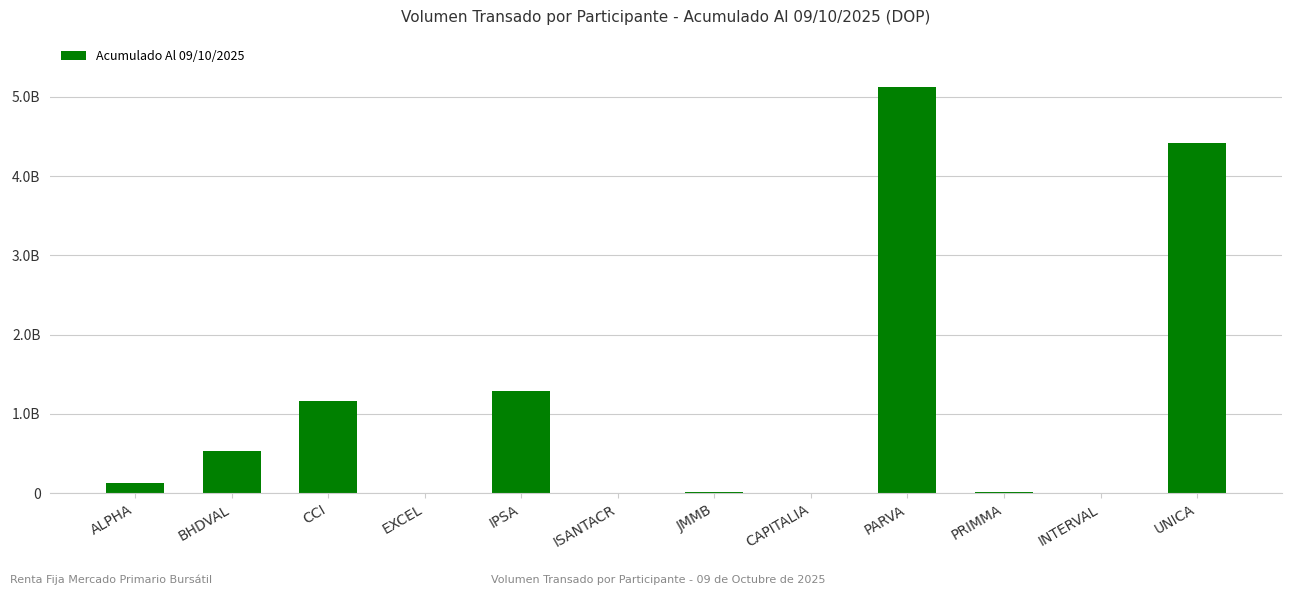

What is the approximate value at BHDVAL?

527144883.2